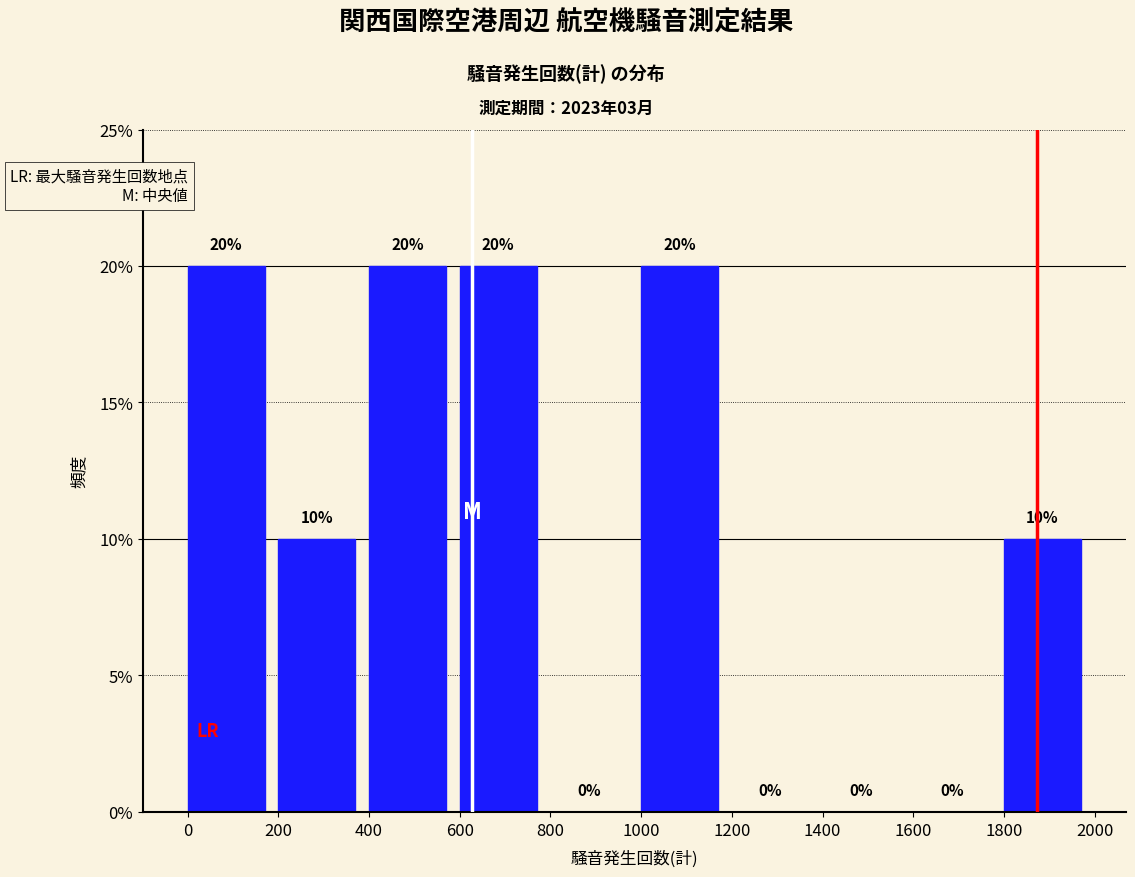

Reading left to right, transcribe this chart: for each bar, give the range it covers on the x-axis and its height.

0 to 200: 20
200 to 400: 10
400 to 600: 20
600 to 800: 20
800 to 1000: 0
1000 to 1200: 20
1200 to 1400: 0
1400 to 1600: 0
1600 to 1800: 0
1800 to 2000: 10